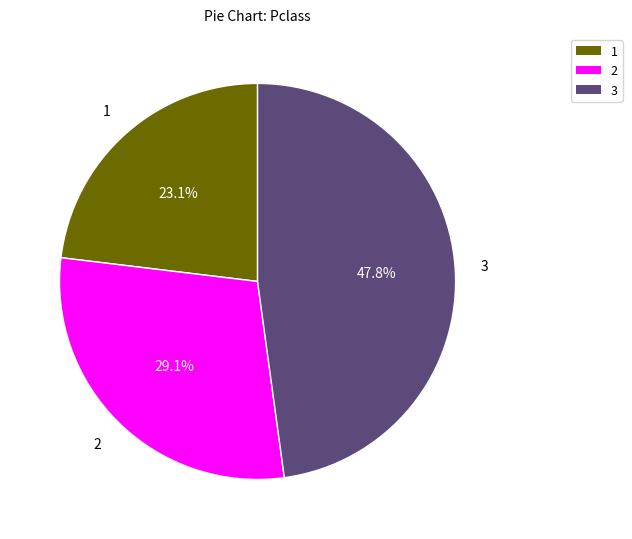

Is there any slice that represents more than half of the pie?

No